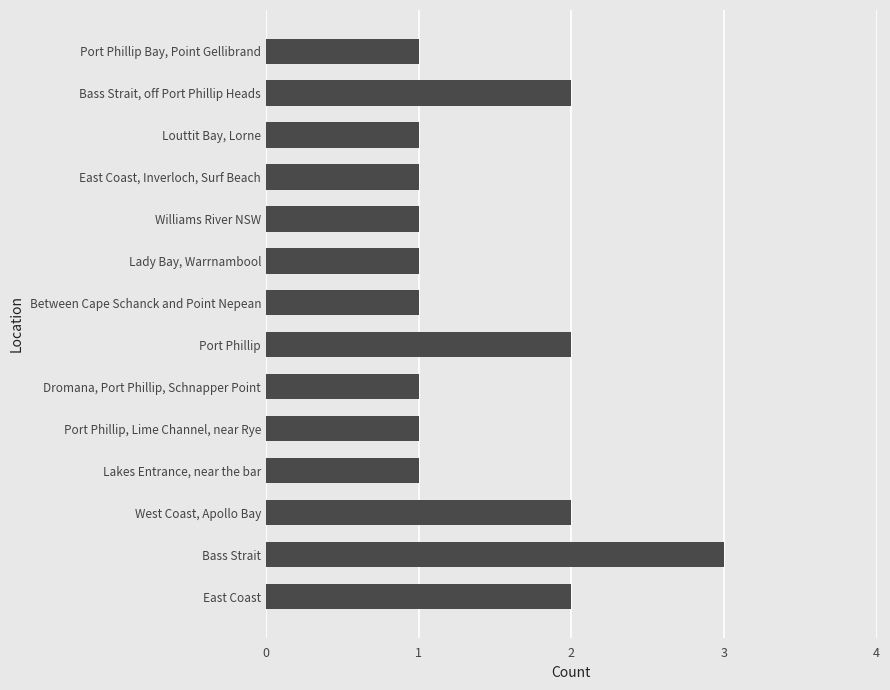

At which category does the chart reach its peak across all series?

Bass Strait